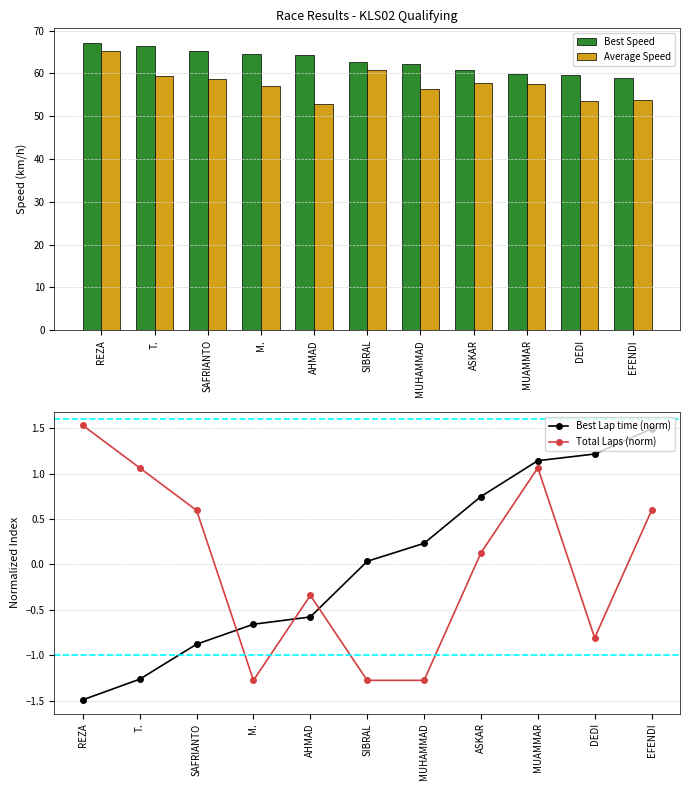

At which label does Average Speed first exceed 57?

REZA